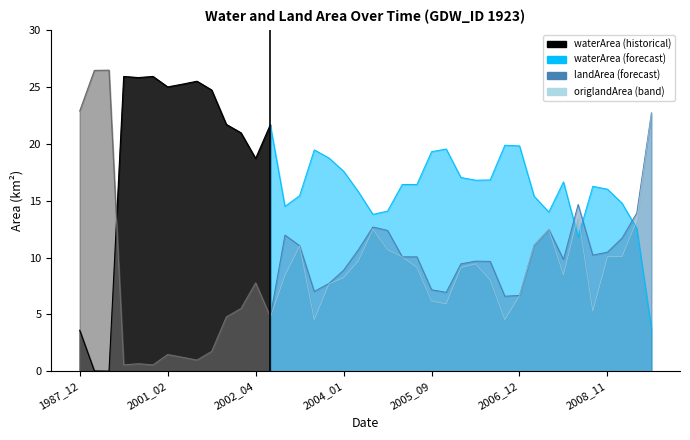

True or false: landArea has more than 0 interior local peaks.

True